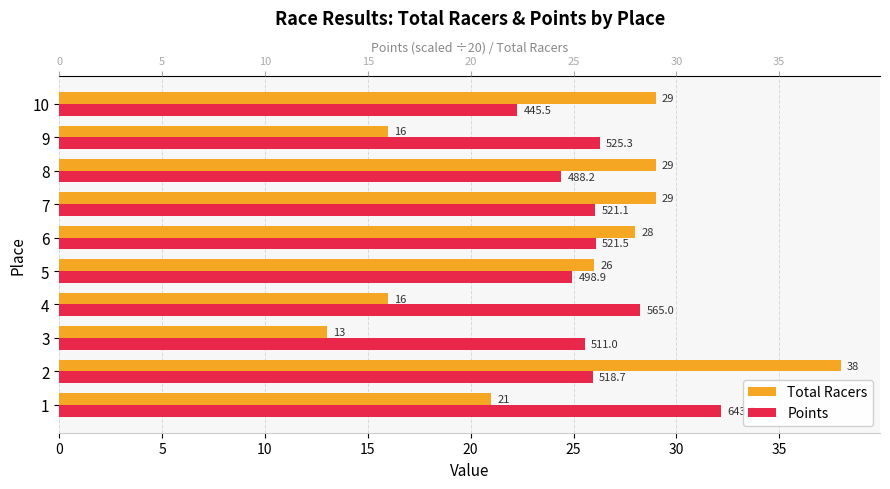

How many values in the Total Racers series are below 28?

5